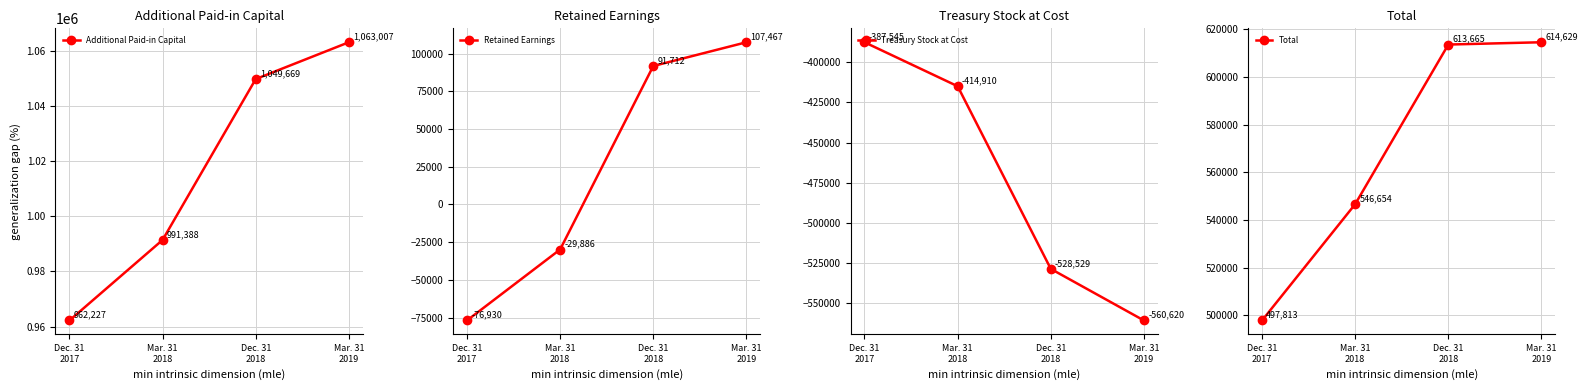

Which series has the largest range (max minus min)?

Retained Earnings